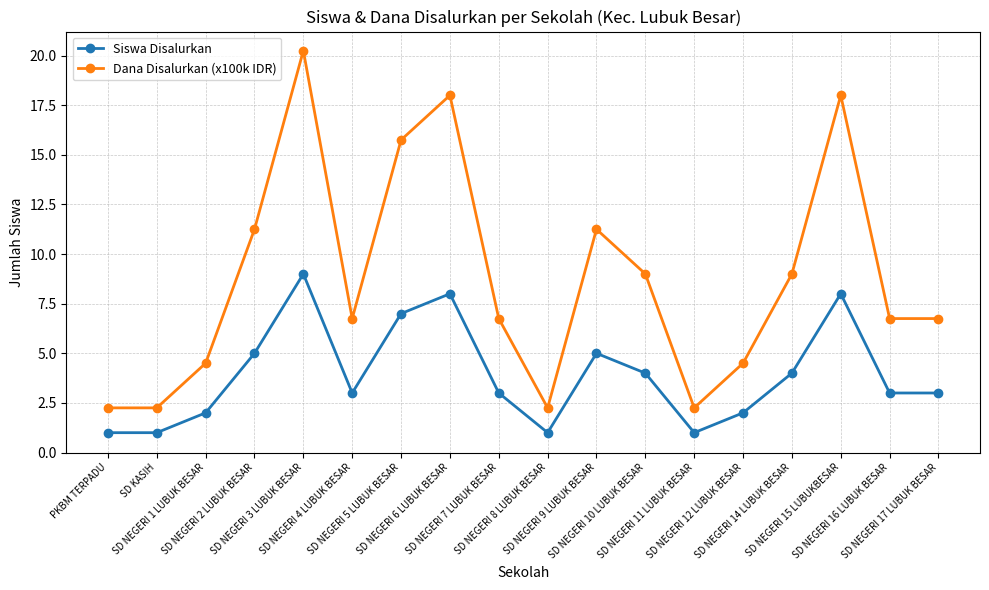

True or false: Dana Disalurkan (x100k IDR) has more than 1 interior local peaks.

True